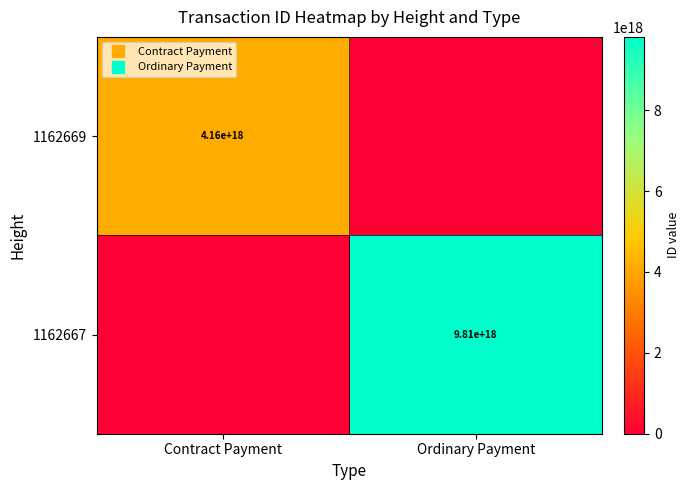

Which category has the highest value across all series?

Ordinary Payment